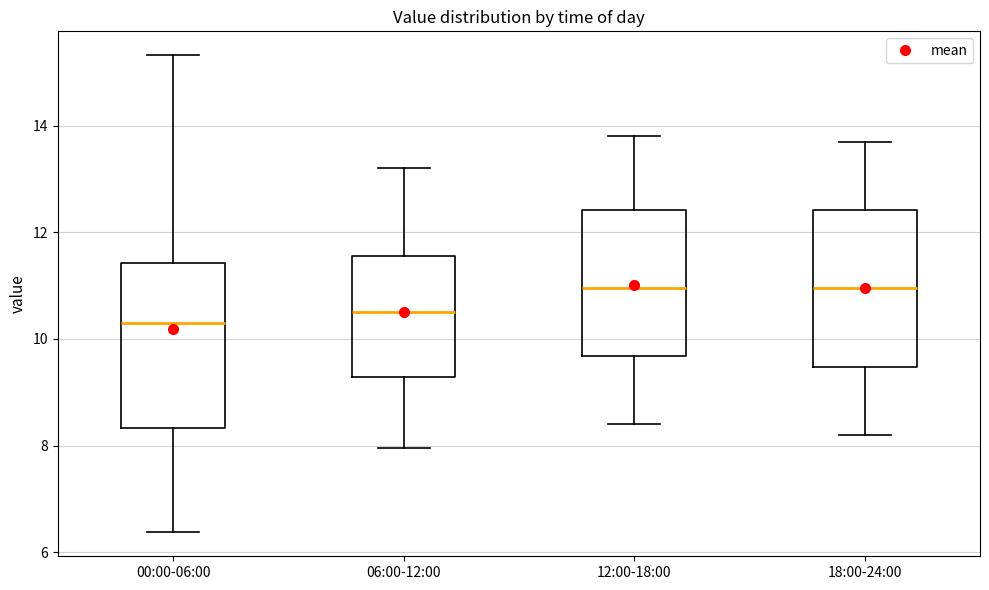

Where does the upper whisker of the box for 06:00-12:00 end on the y-axis? The values are not printed on the chart, so give them approximately, as read against the axis.

13.2